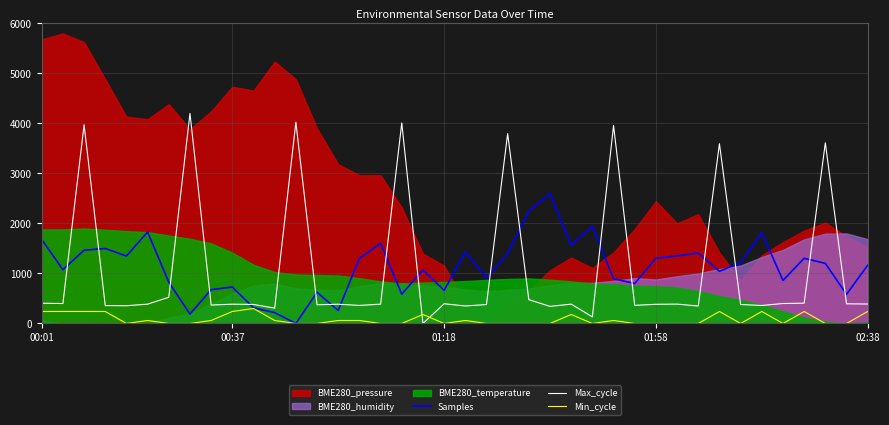

What is the highest value of the Max_cycle series?

4200.0